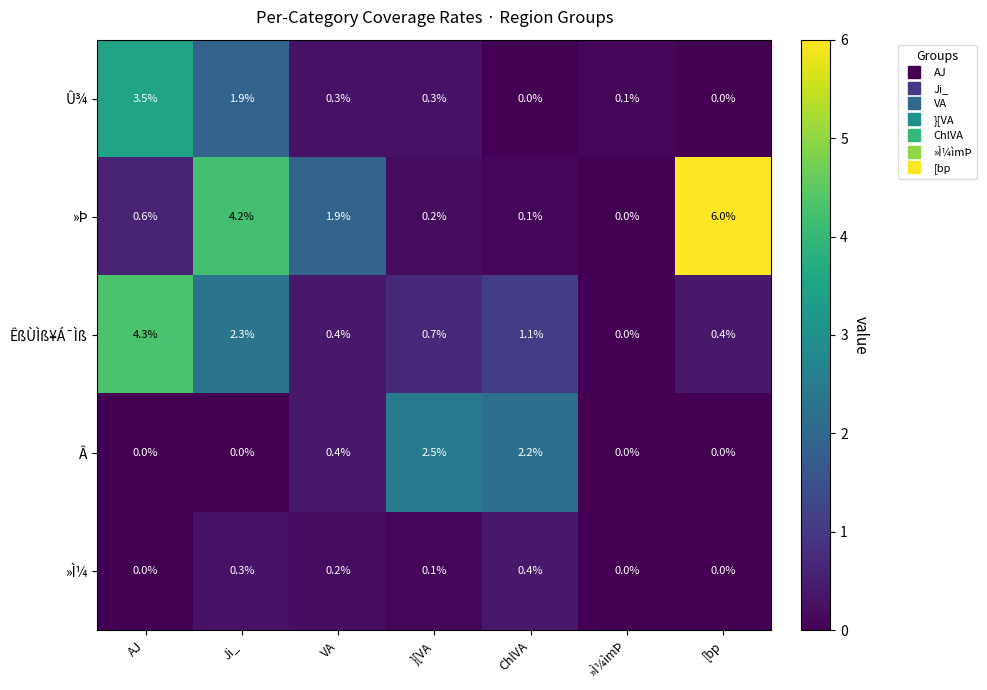

What is the sum of all Â values?

5.1